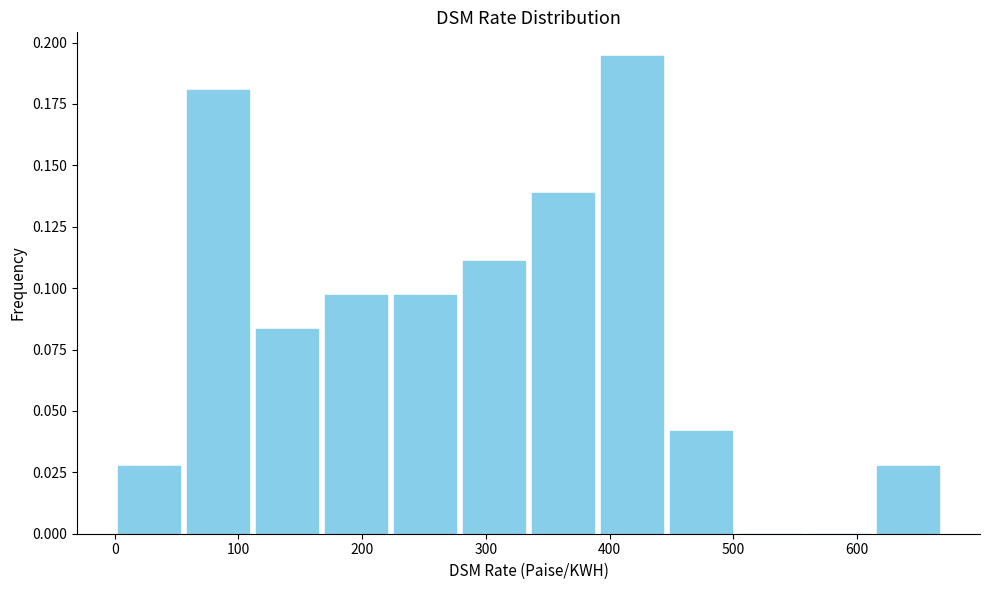

Reading left to right, list every bar in this chart as the range it spans on the x-axis followed by its height. Neither the bar edges nor the heights are printed on the chart, so give them approximately, as read against the axes.

0 to 60: 0.030
60 to 110: 0.180
110 to 170: 0.085
170 to 220: 0.095
220 to 280: 0.095
280 to 330: 0.110
330 to 390: 0.140
390 to 450: 0.195
450 to 500: 0.040
500 to 560: 0
560 to 610: 0
610 to 670: 0.030